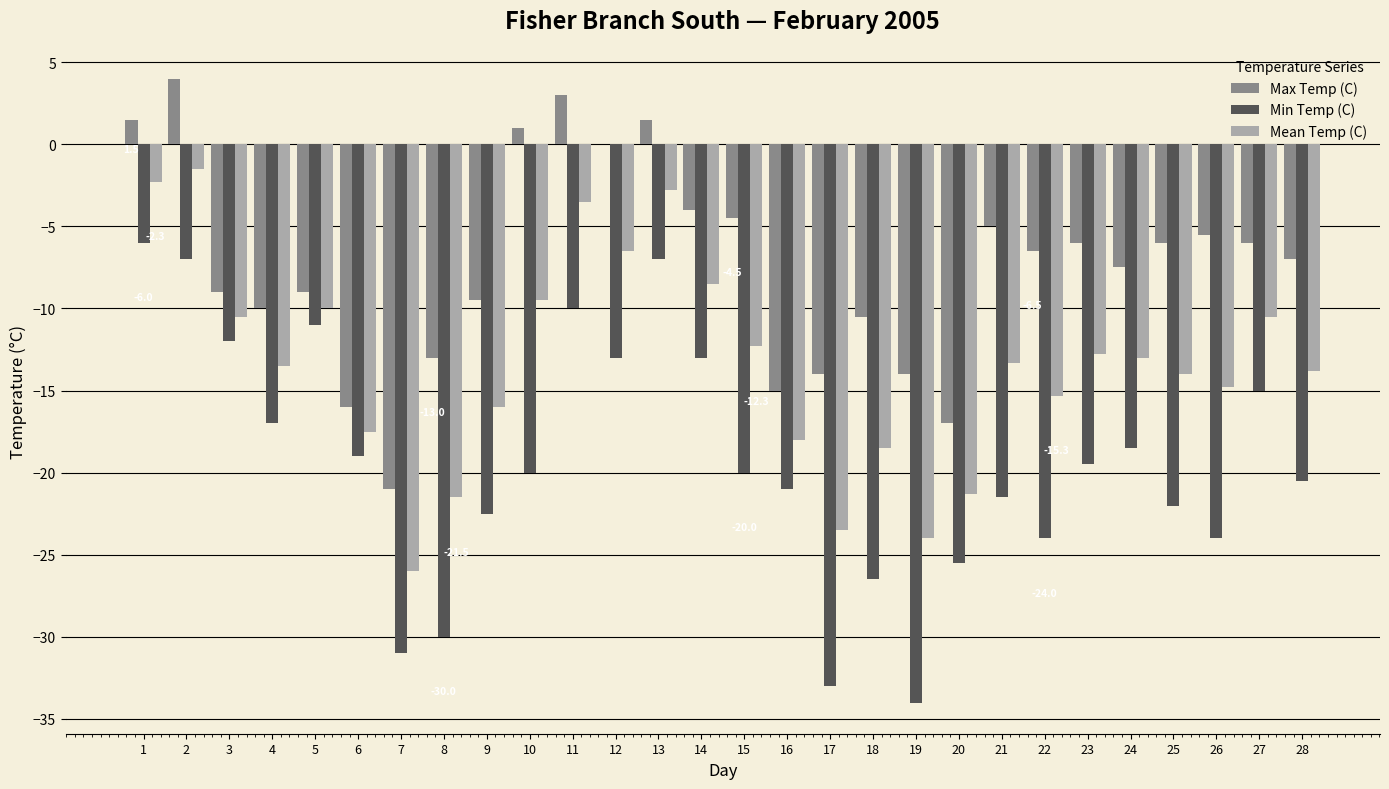

Between 17 and 25, which series saw the biggest shift?

Min Temp (C)